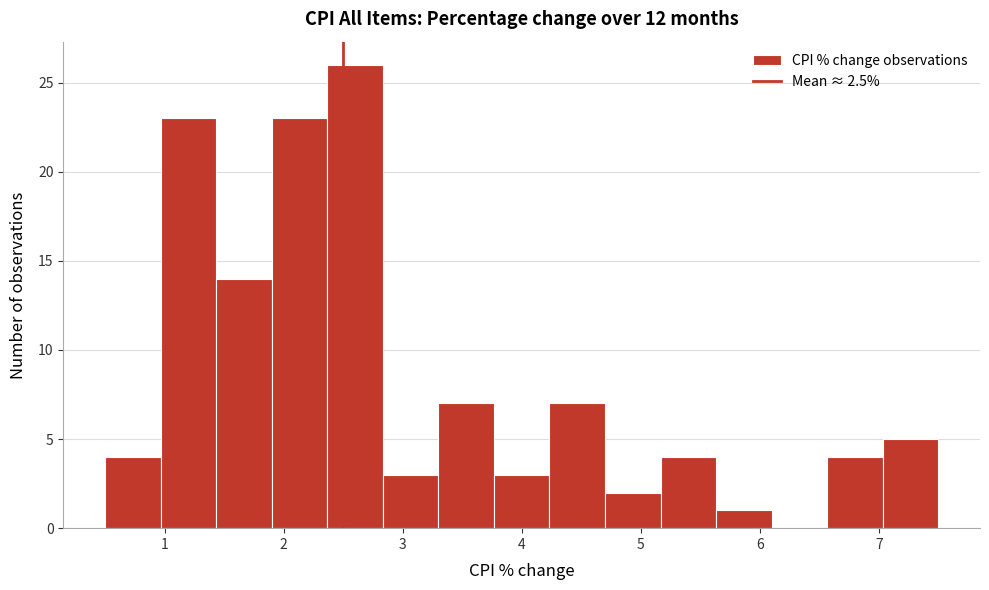

What is the height of the bar covering 5.6 to 6.1 on the x-axis? Neither the bar edges nor the heights are printed on the chart, so give them approximately, as read against the axes.

1